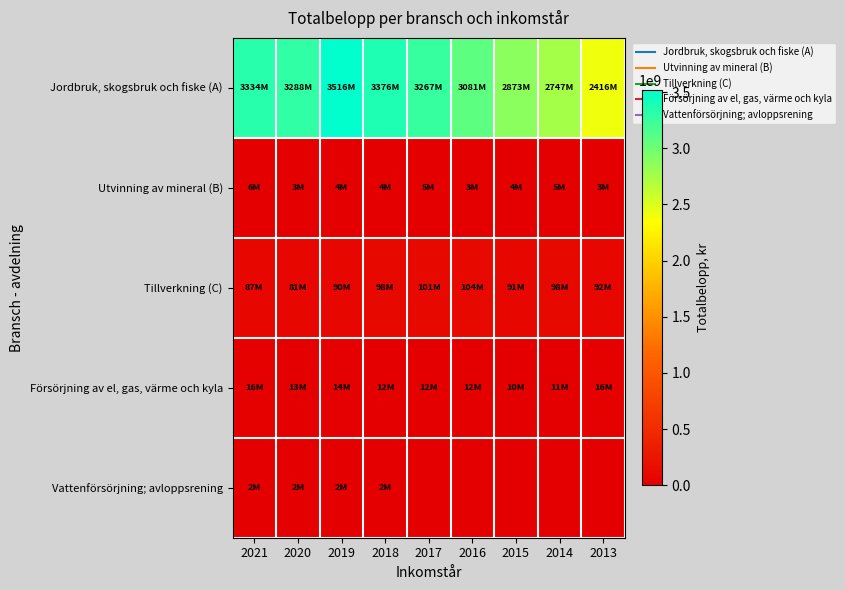

Which has a higher value, 2020 or 2016?

2020